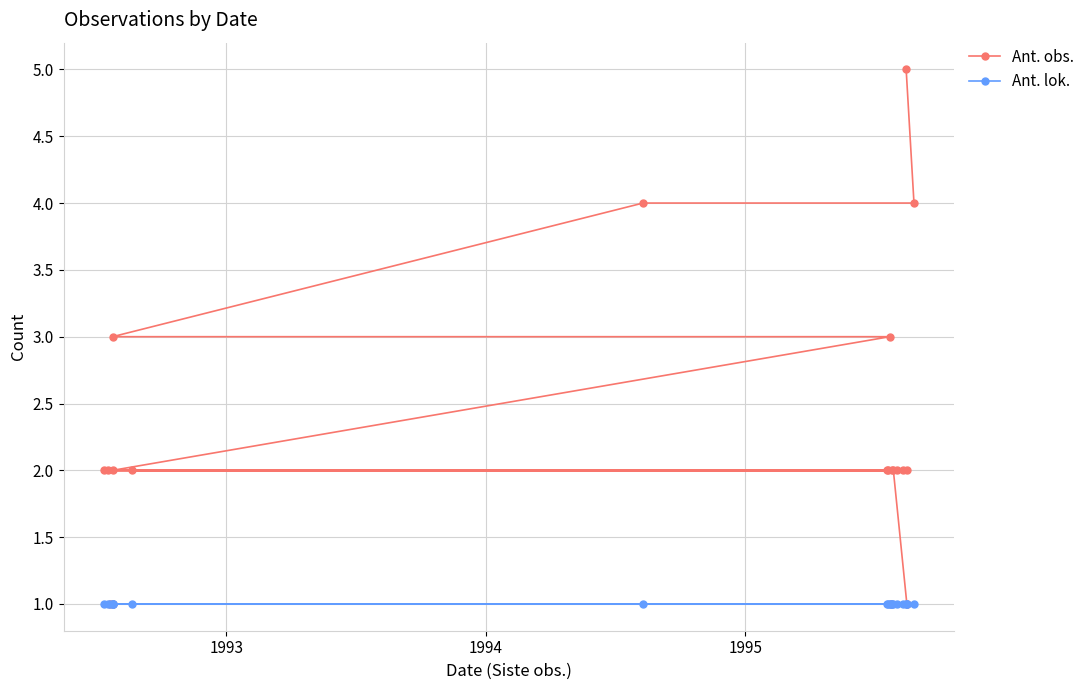

Which series has the widest spread of values?

Ant. obs.